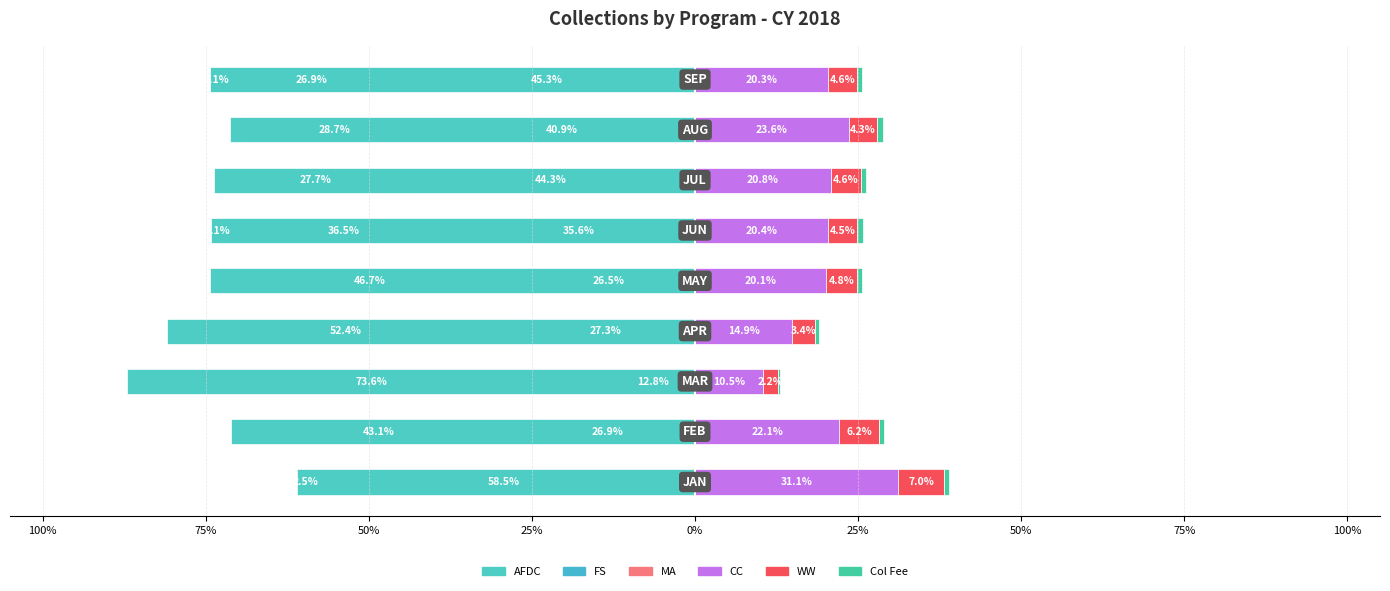

What is the minimum value shown in the chart?

-87.0